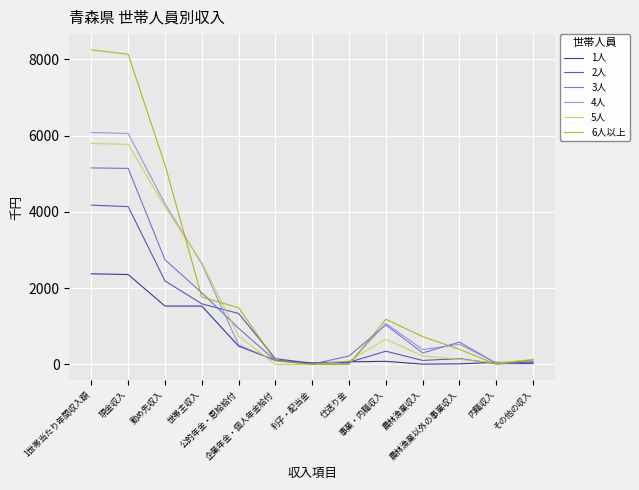

Where does the 6人以上 series first go above 731?

1世帯当たり年間収入額